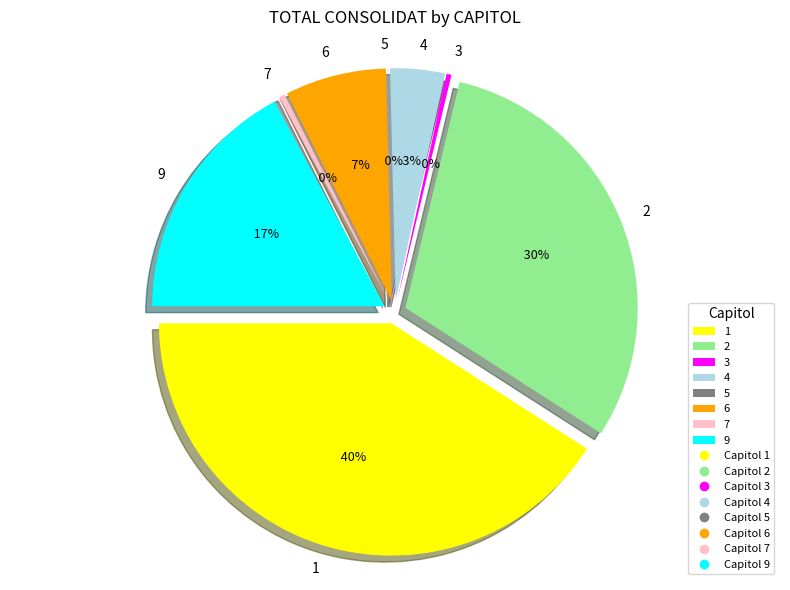

How many slices are in this pie chart?

8